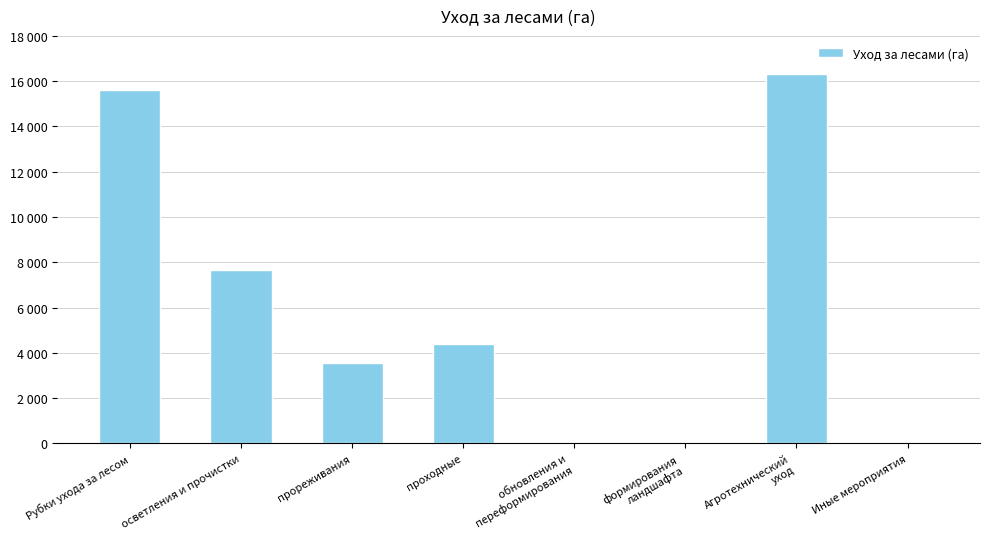

Reading right to left, list all the values displayed in this chart.

0.0	16328.1	0.0	0.0	4374.0	3558.0	7670.0	15602.0